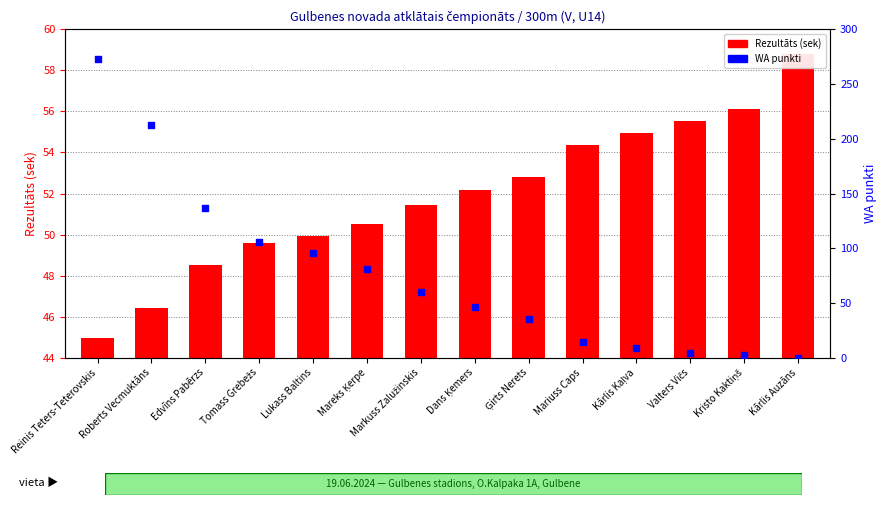

Is the value of Rezultāts (sek) at Ģirts Nerets greater than the value of WA punkti at Tomass Grebežs?

No